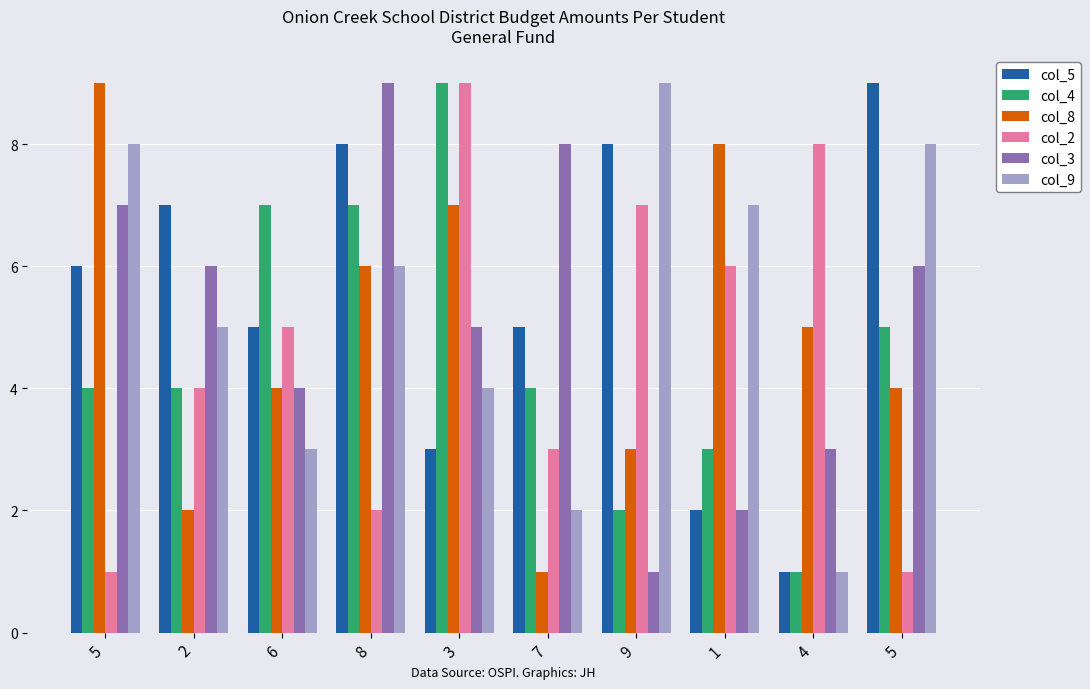

Reading left to right, list all the values displayed in this chart.

col_5: 6	7	5	8	3	5	8	2	1	9
col_4: 4	4	7	7	9	4	2	3	1	5
col_8: 9	2	4	6	7	1	3	8	5	4
col_2: 1	4	5	2	9	3	7	6	8	1
col_3: 7	6	4	9	5	8	1	2	3	6
col_9: 8	5	3	6	4	2	9	7	1	8